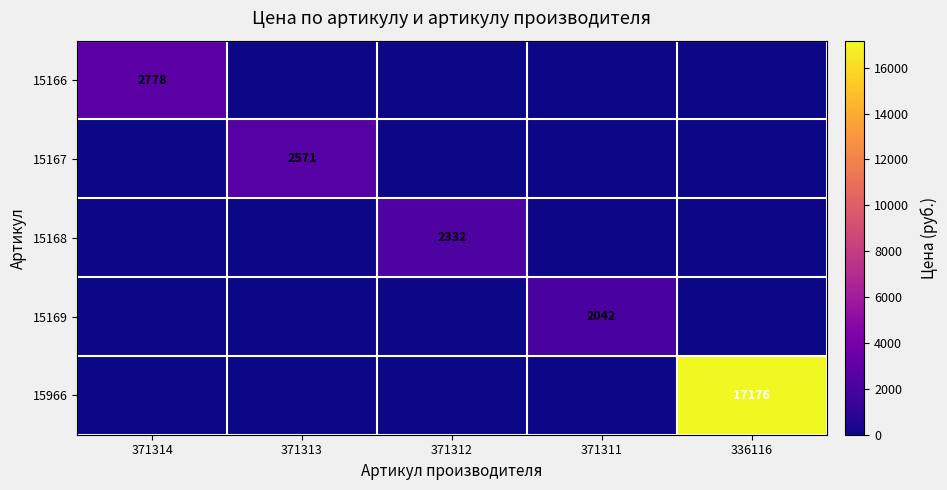

Is it true that 15966 equals 27876 at 336116?

False